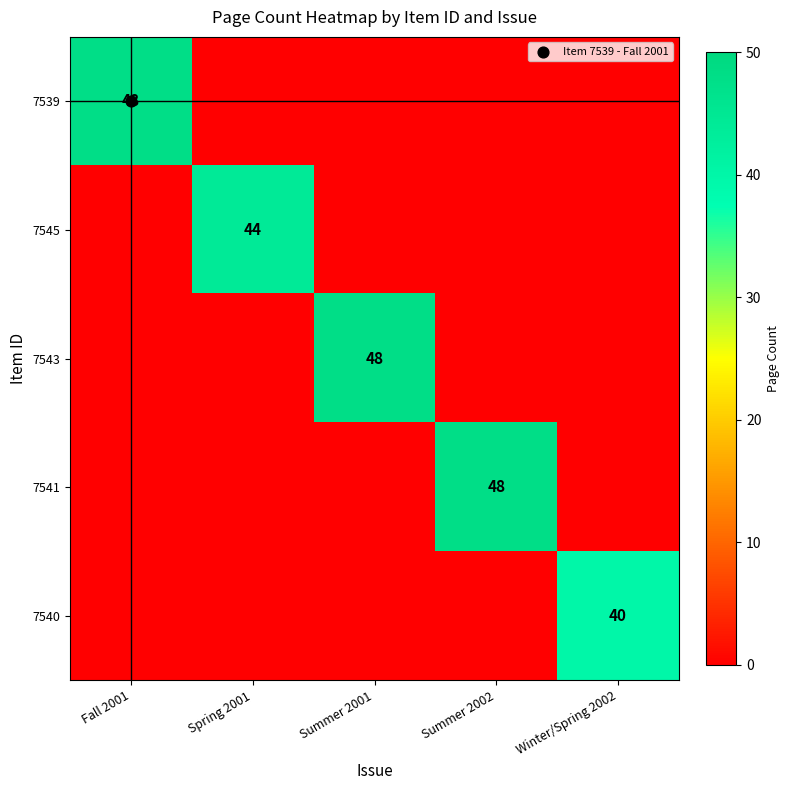

Which series has the largest range (max minus min)?

7539